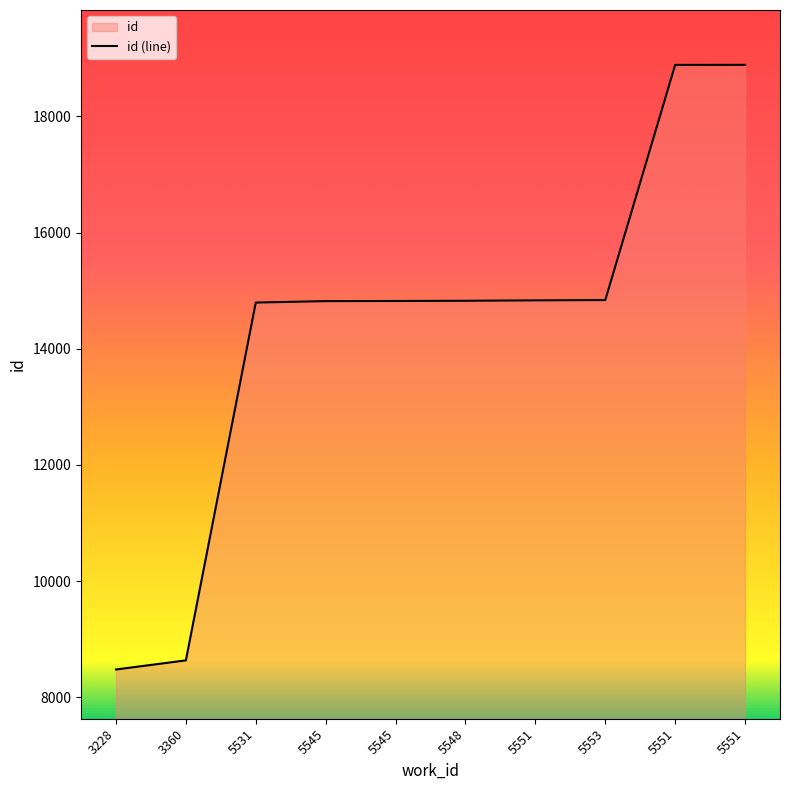

At which label is the value closest to 13682?

5531